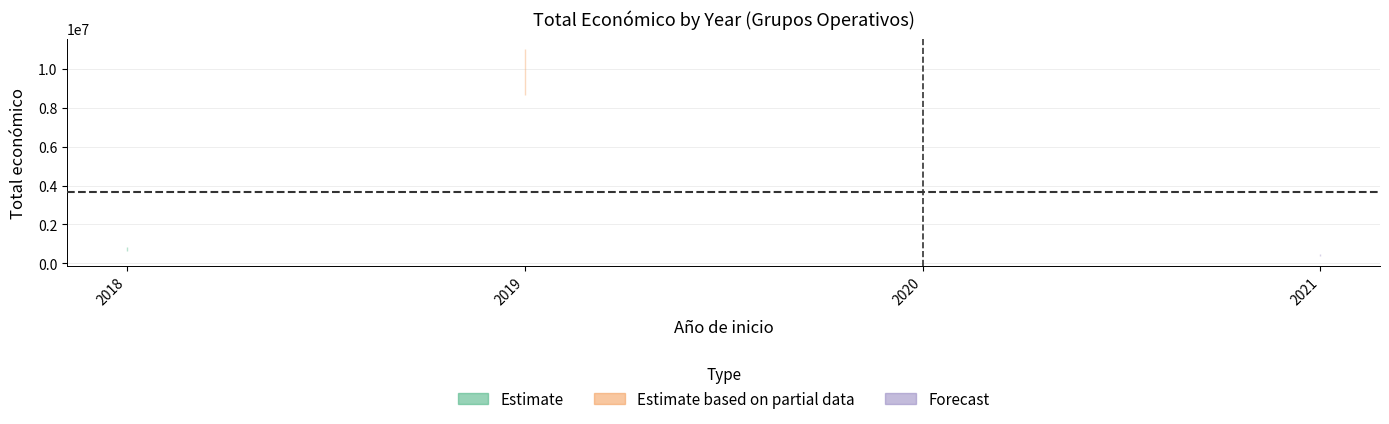

What is the change in value from 2018 to 2021?

-204500